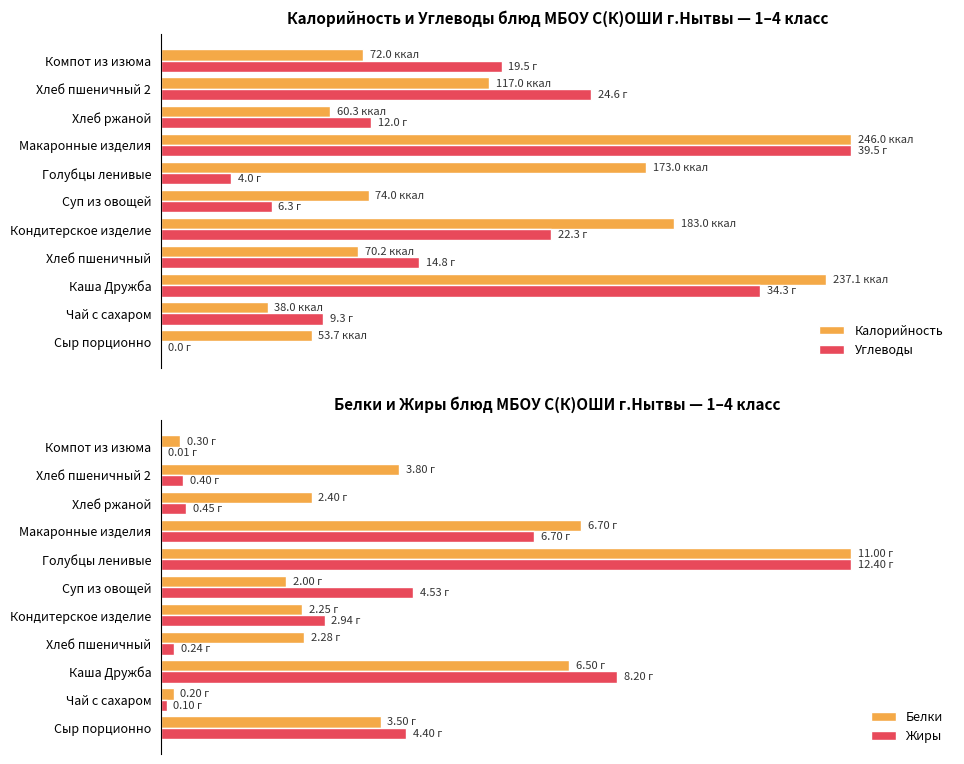

Which series changed the most between Макаронные изделия and Хлеб ржаной?

Калорийность